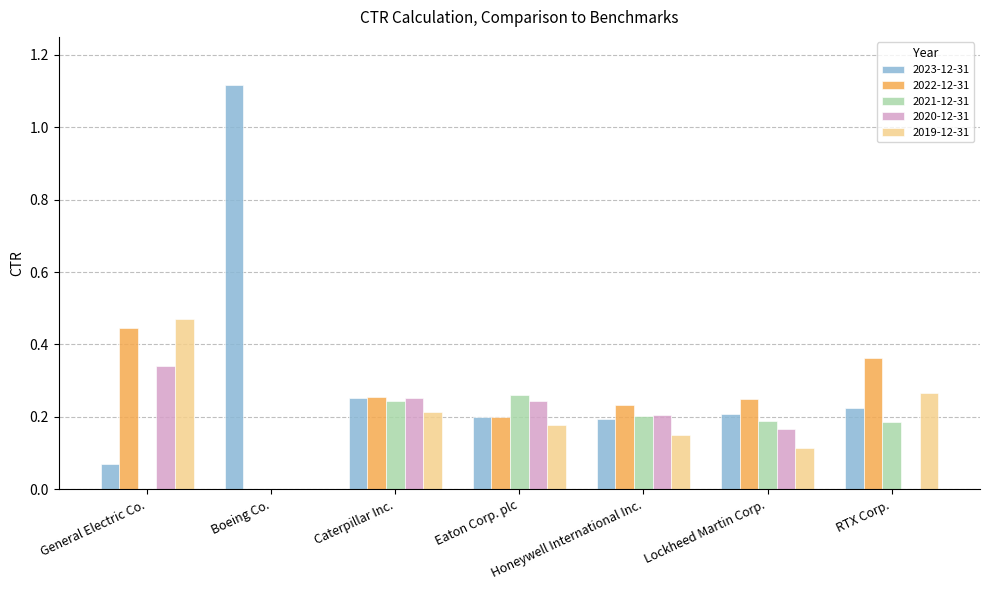

Which series changed the most between Boeing Co. and Honeywell International Inc.?

2023-12-31